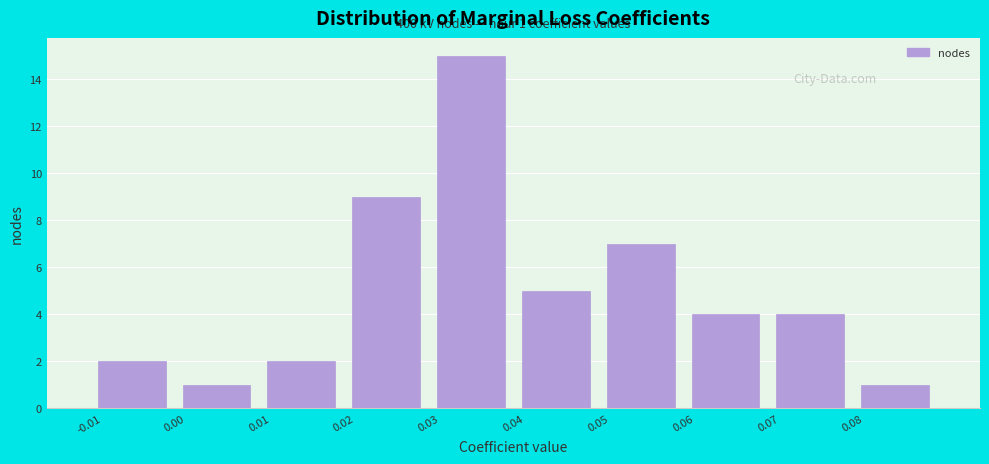

Which range on the x-axis has the tallest bar?

0.03 to 0.04